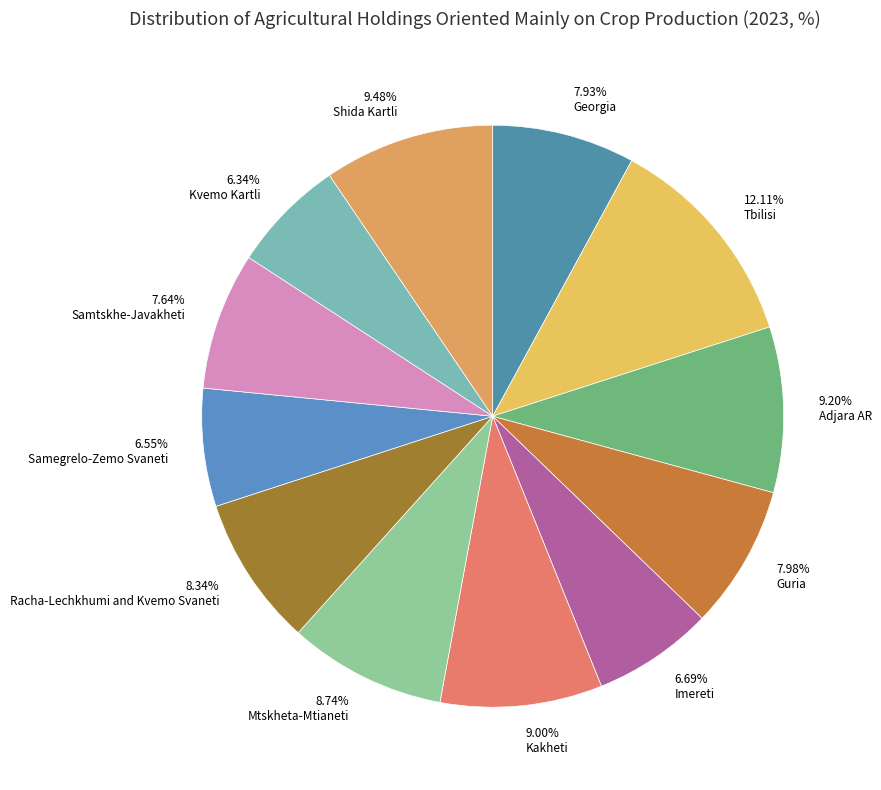

Rank the categories by value from highest to lowest.

Tbilisi, Shida Kartli, Adjara AR, Kakheti, Mtskheta-Mtianeti, Racha-Lechkhumi and Kvemo Svaneti, Guria, Georgia, Samtskhe-Javakheti, Imereti, Samegrelo-Zemo Svaneti, Kvemo Kartli